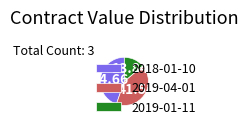

Is it true that 2019-04-01 is 42% of the pie?

True